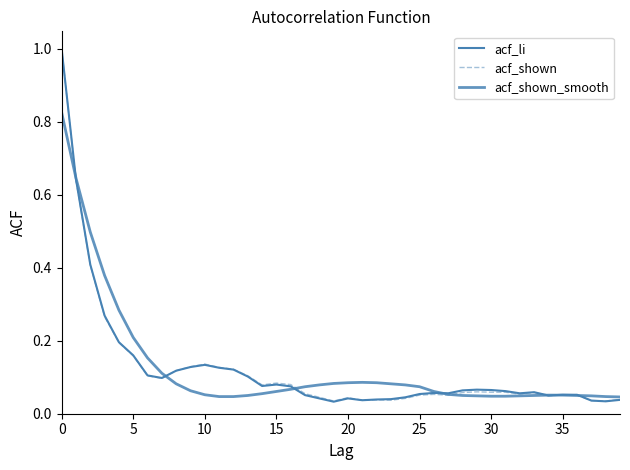

After their last crossing, which series has the higher values: acf_shown_smooth or acf_shown?

acf_shown_smooth